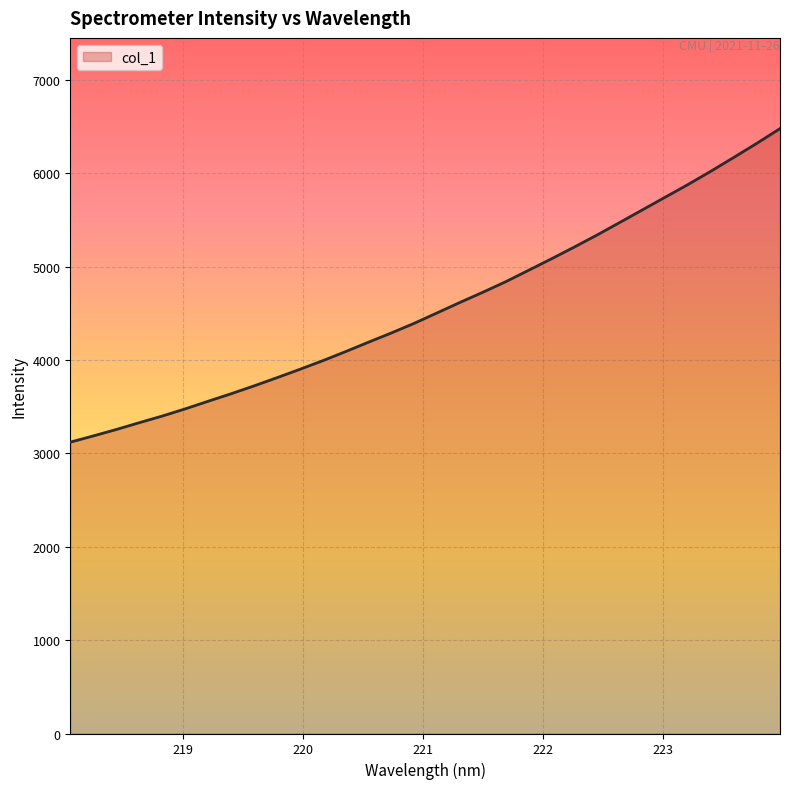

What is the difference between the maximum and minimum values?

3357.0